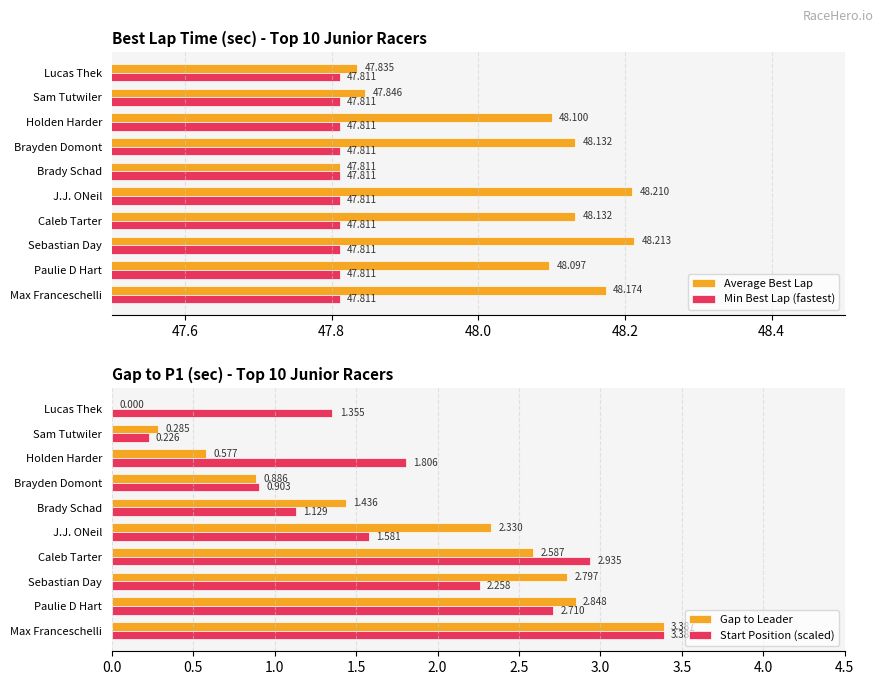

Count the number of data series in this chart.

4